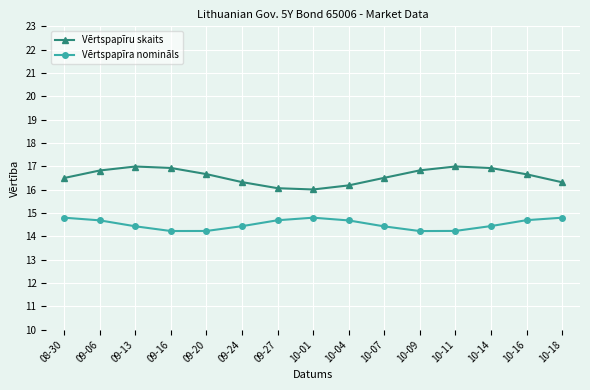

Count the number of categories in the chart.

15